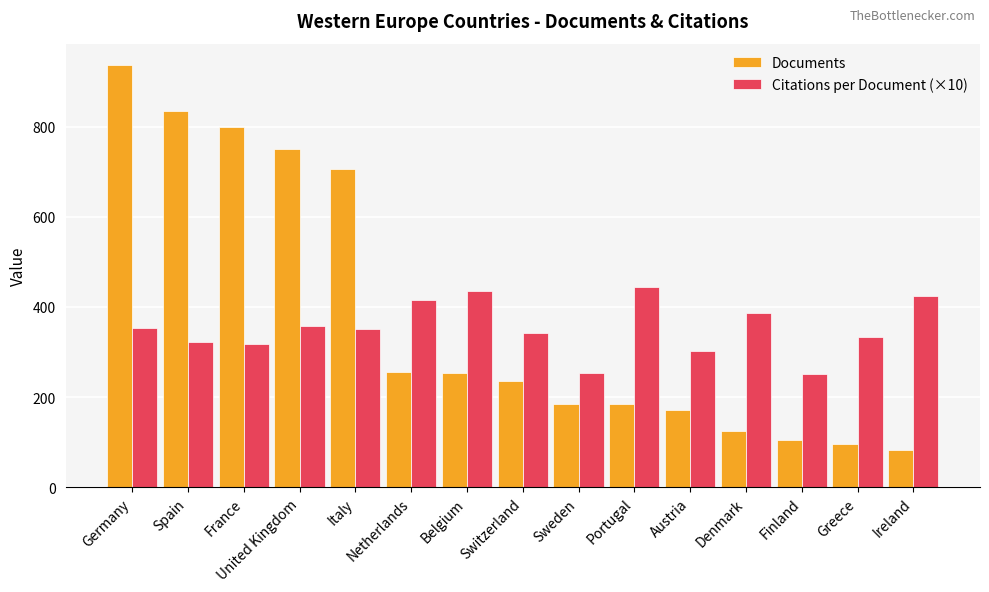

How many bars are there in each group?

2